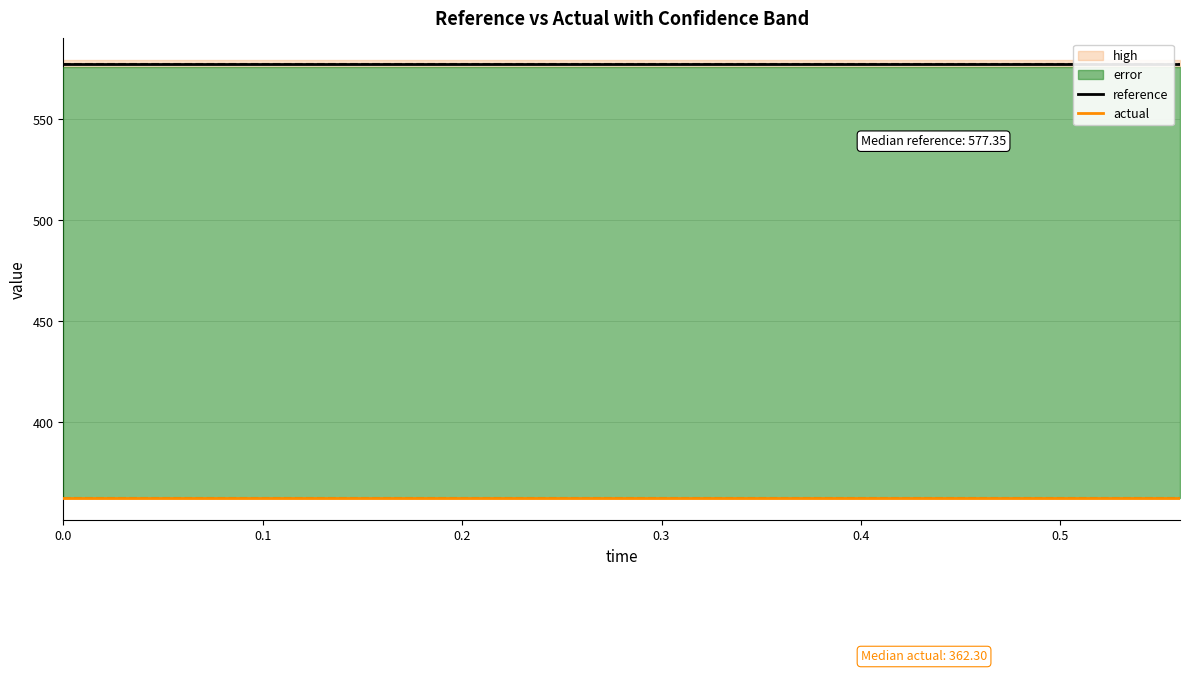

True or false: actual has more than 0 interior local peaks.

False